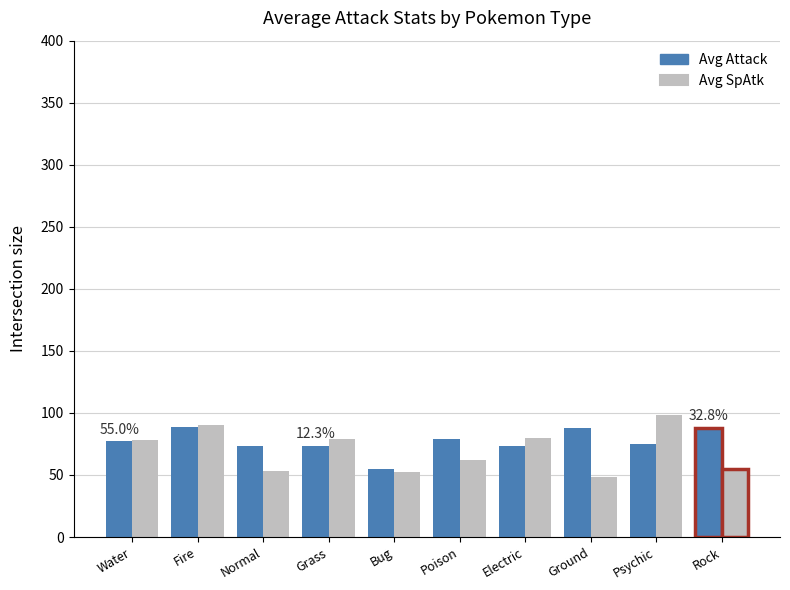

Which label corresponds to the largest value in the chart?

Psychic